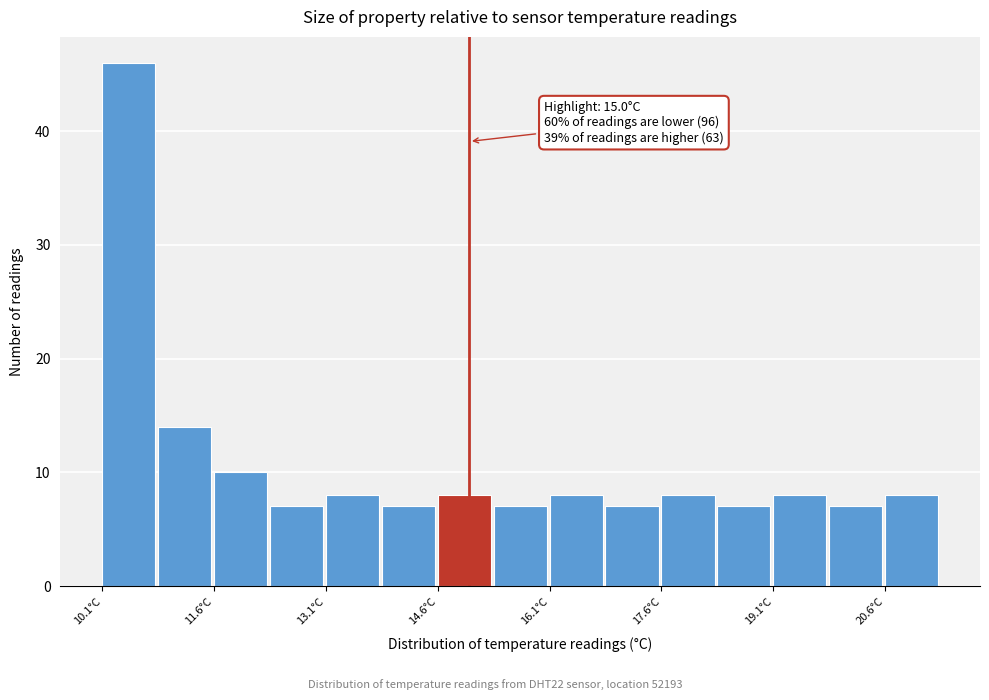

Around what value on the x-axis is the tallest bar? Give the approximate position of its centre, as read against the axis.

10.4